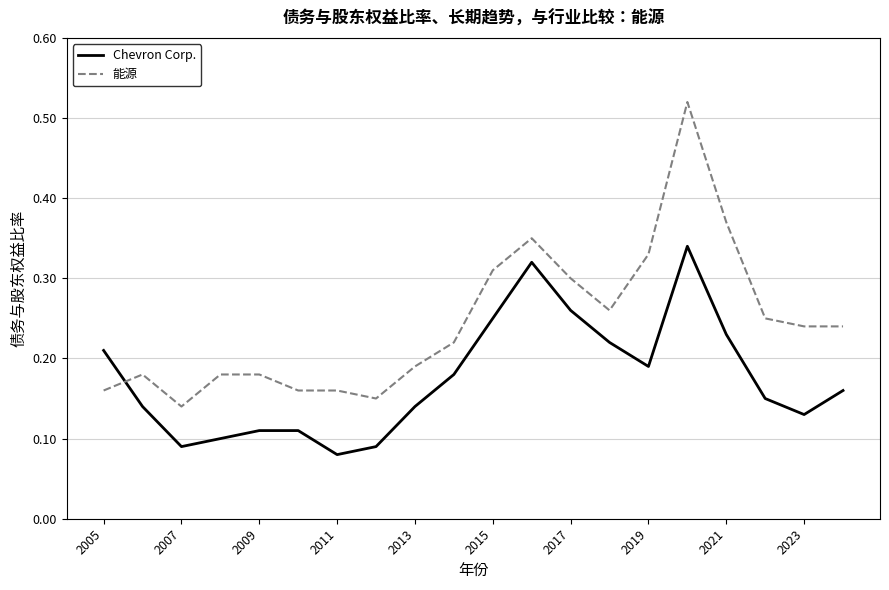

How many times do 能源 and Chevron Corp. cross each other?

1